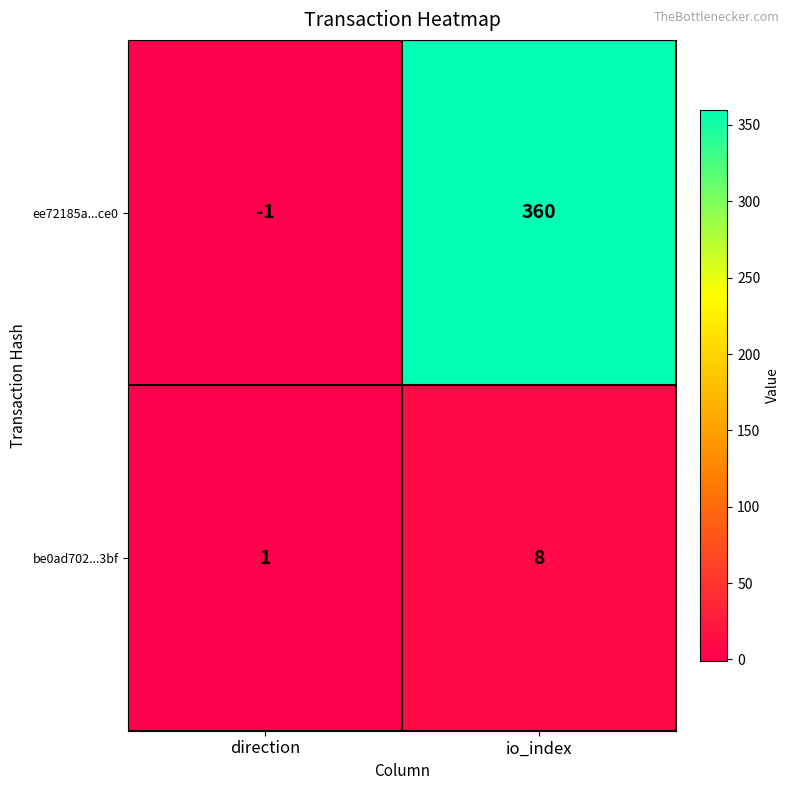

The value of be0ad702...3bf at io_index is 8. True or false?

True